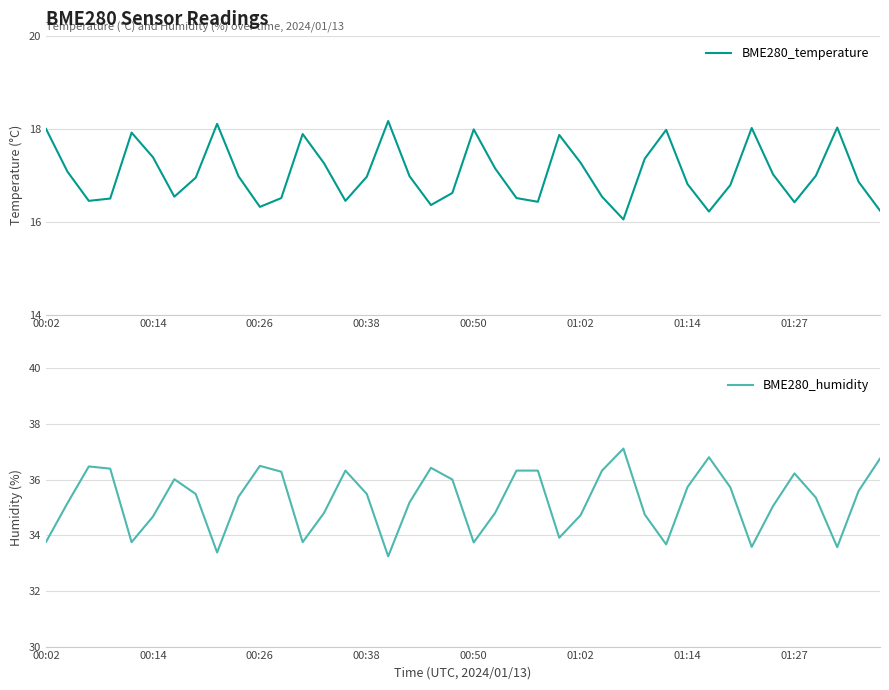

In BME280_humidity, how many points are higher than both neighbors (excluding endpoints)?

8